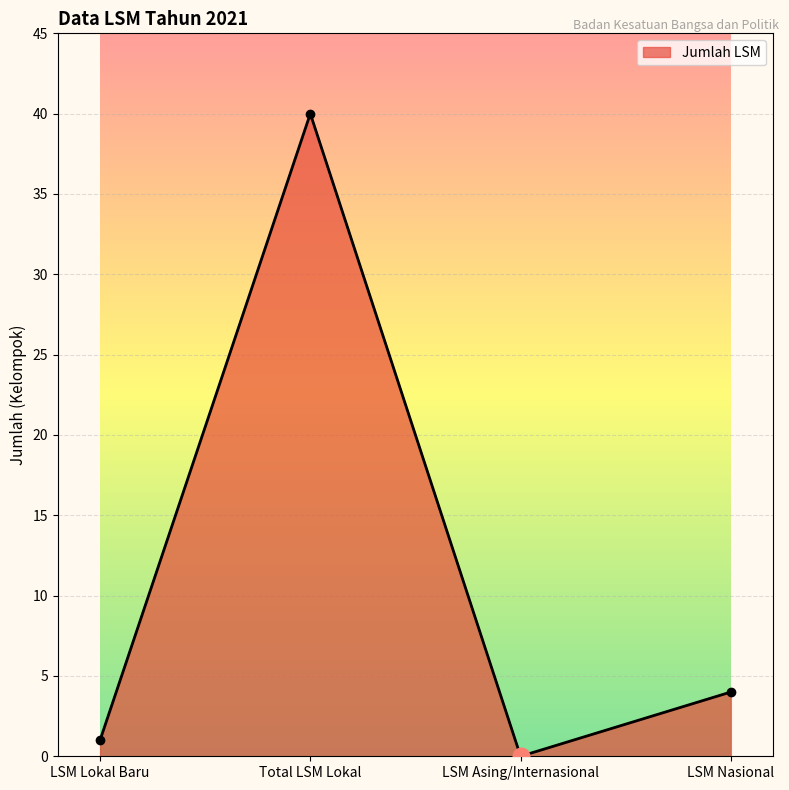

Reading left to right, extract all data points from this chart.

1	40	0	4